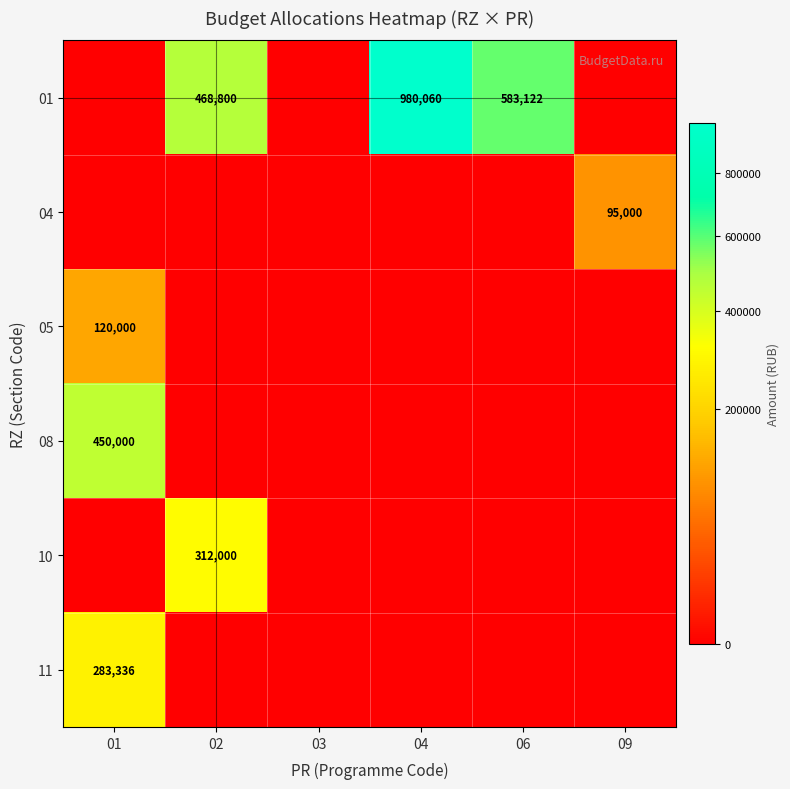

Is it true that 04 equals 169280 at 09?

False